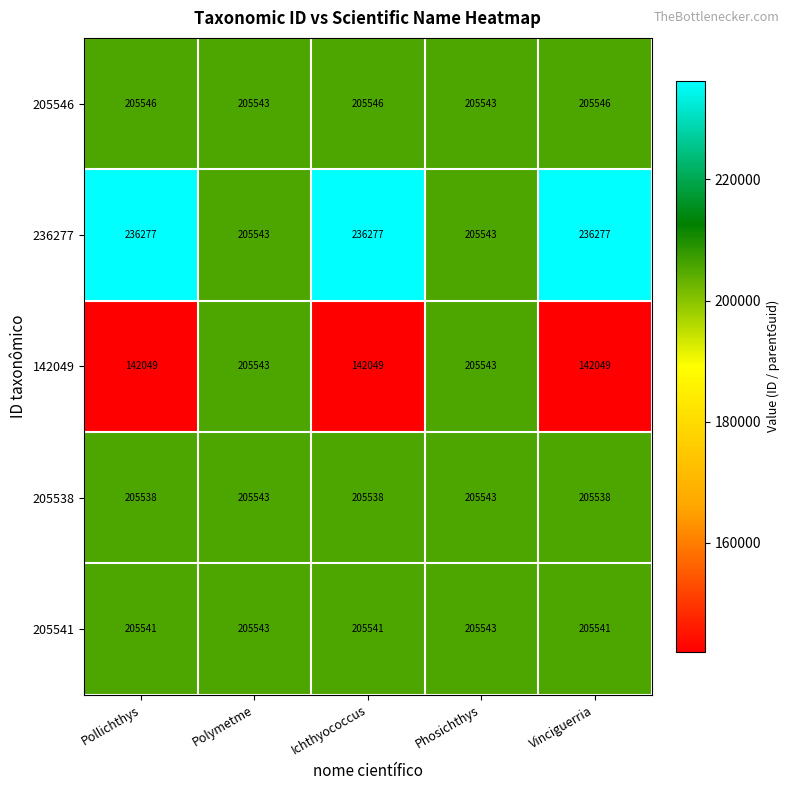

Count the 142049 values in the range 142049 to 205543.

5